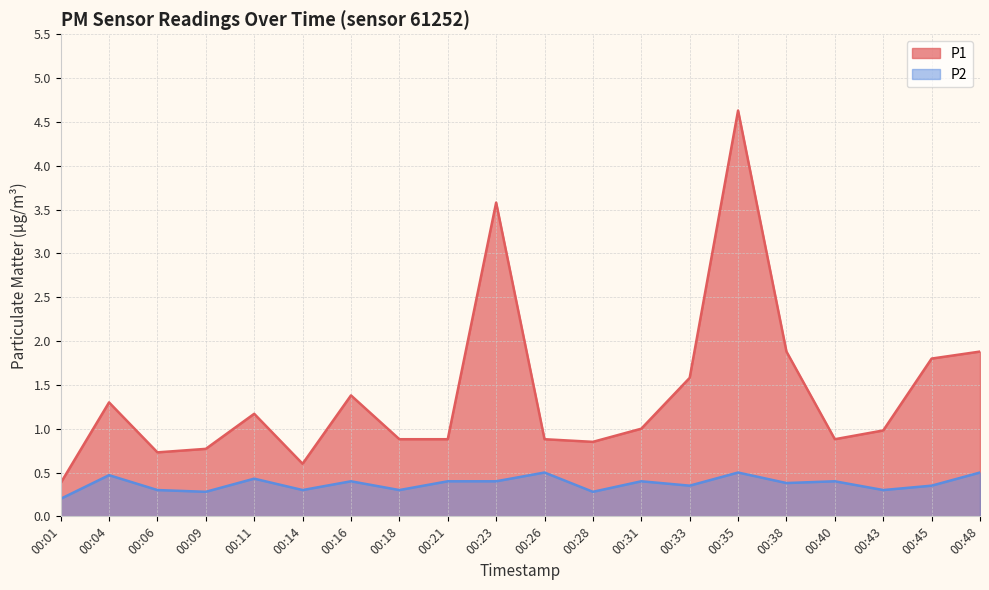

The value of P1 at 00:09 is 0.2. True or false?

False